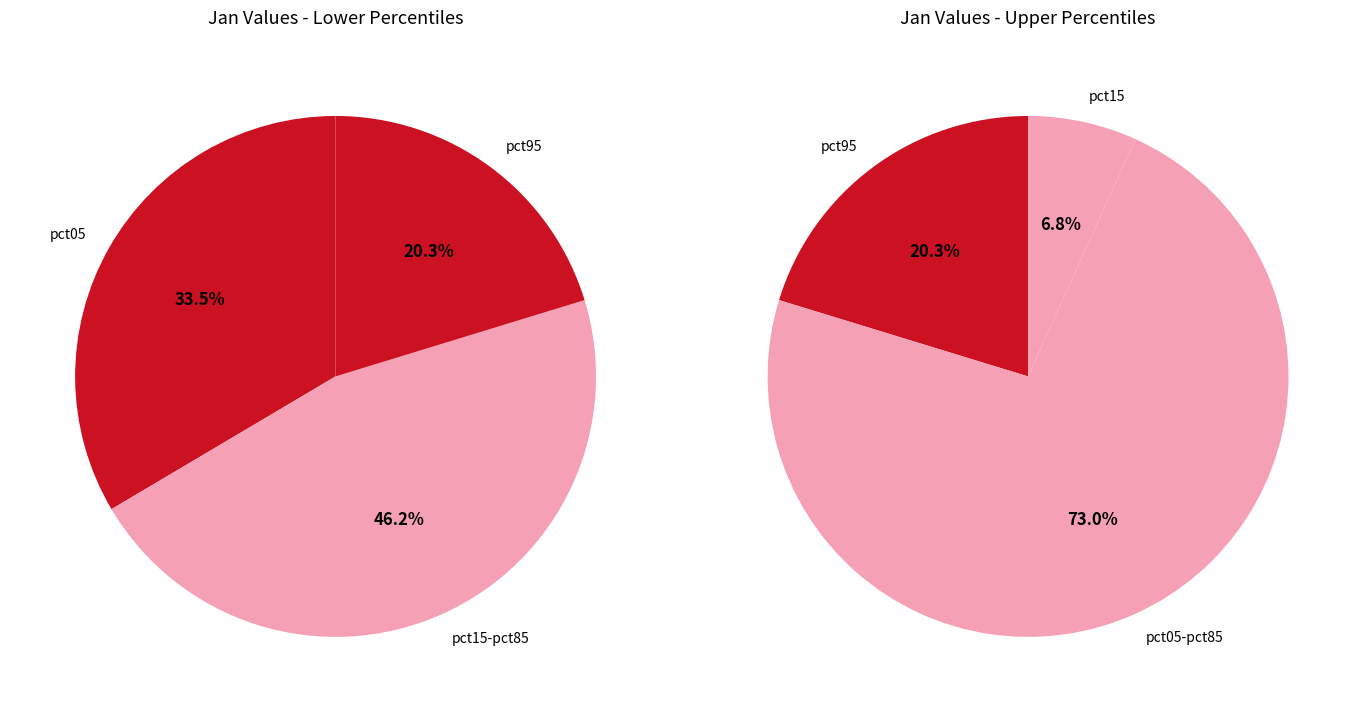

Do pct85 and pct95 together represent more than half of the pie?

No